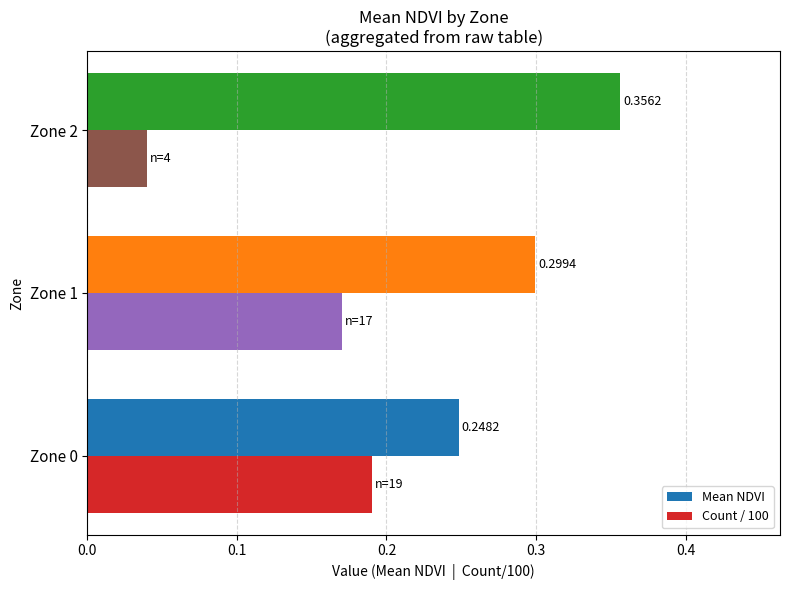

Which series has the largest range (max minus min)?

Count / 100